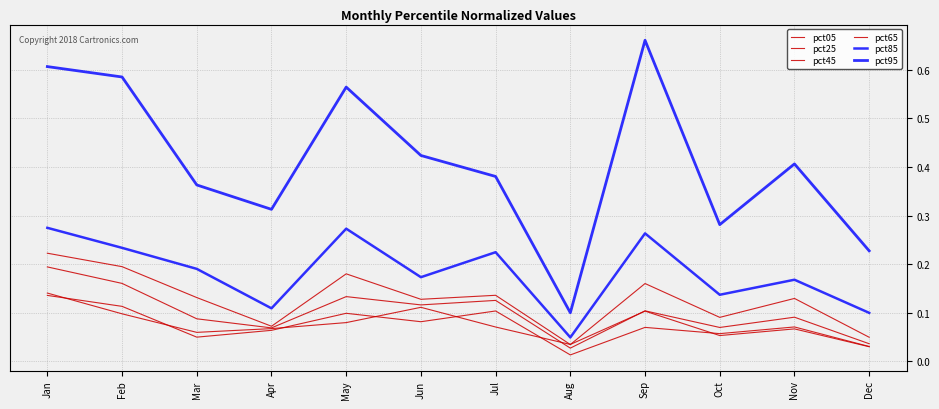

Where do pct05 and pct45 first cross each other?

Jul and Aug